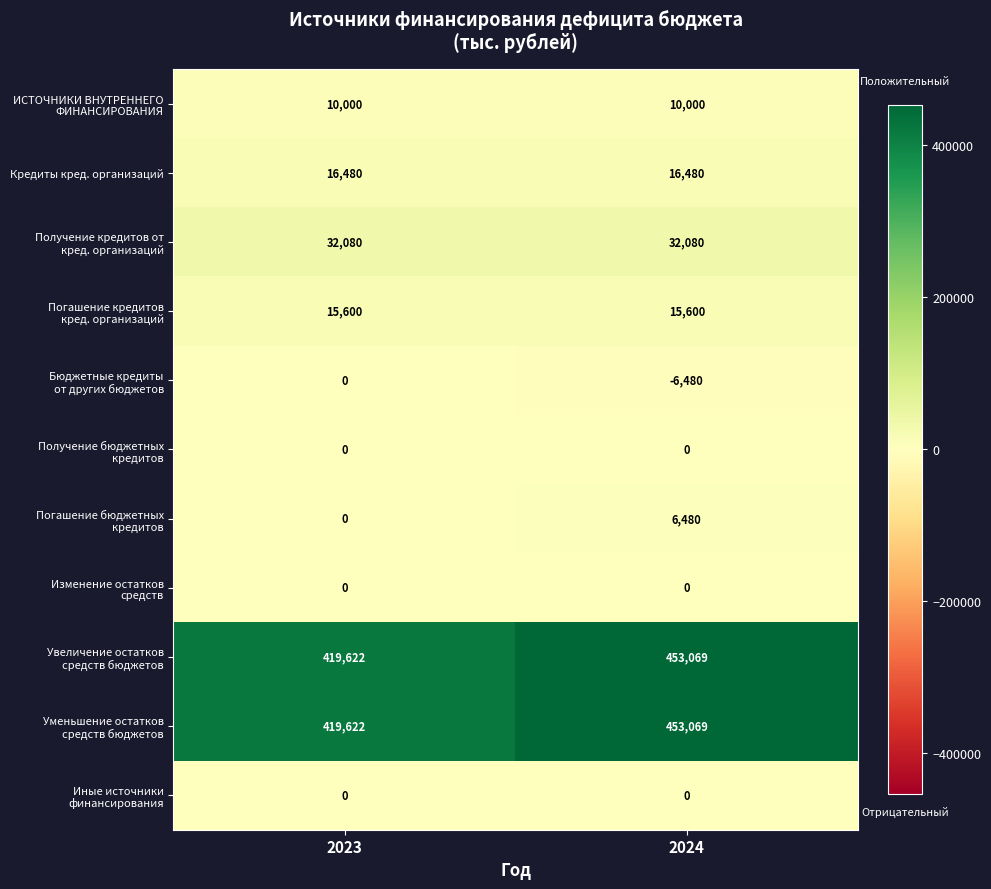

What is the minimum value shown in the chart?

-6480